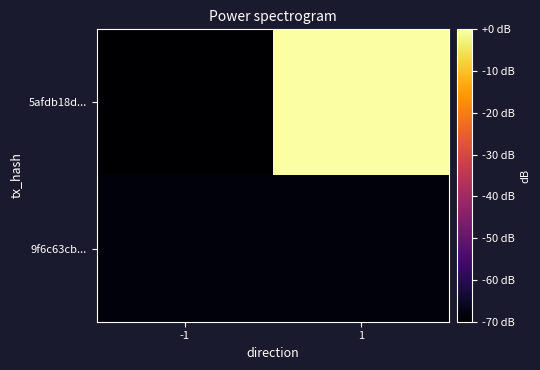

Rank the series at 1 from highest to lowest value.

5afdb18d..., 9f6c63cb...